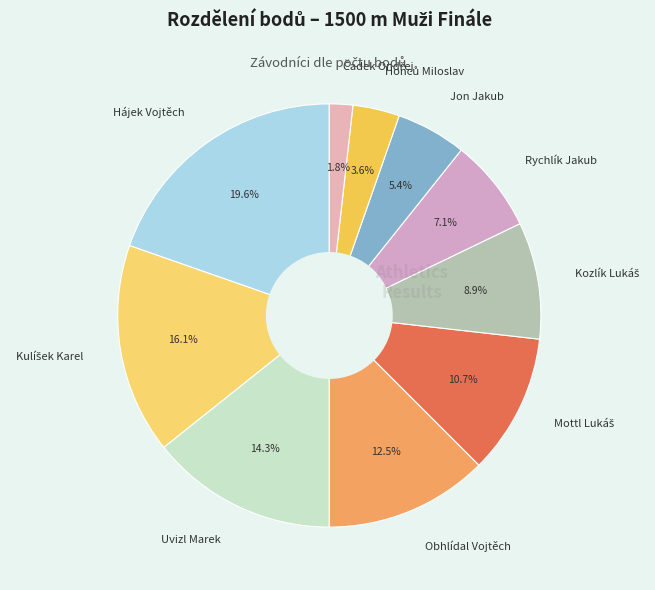

Which category has the biggest portion of the pie?

Hájek Vojtěch